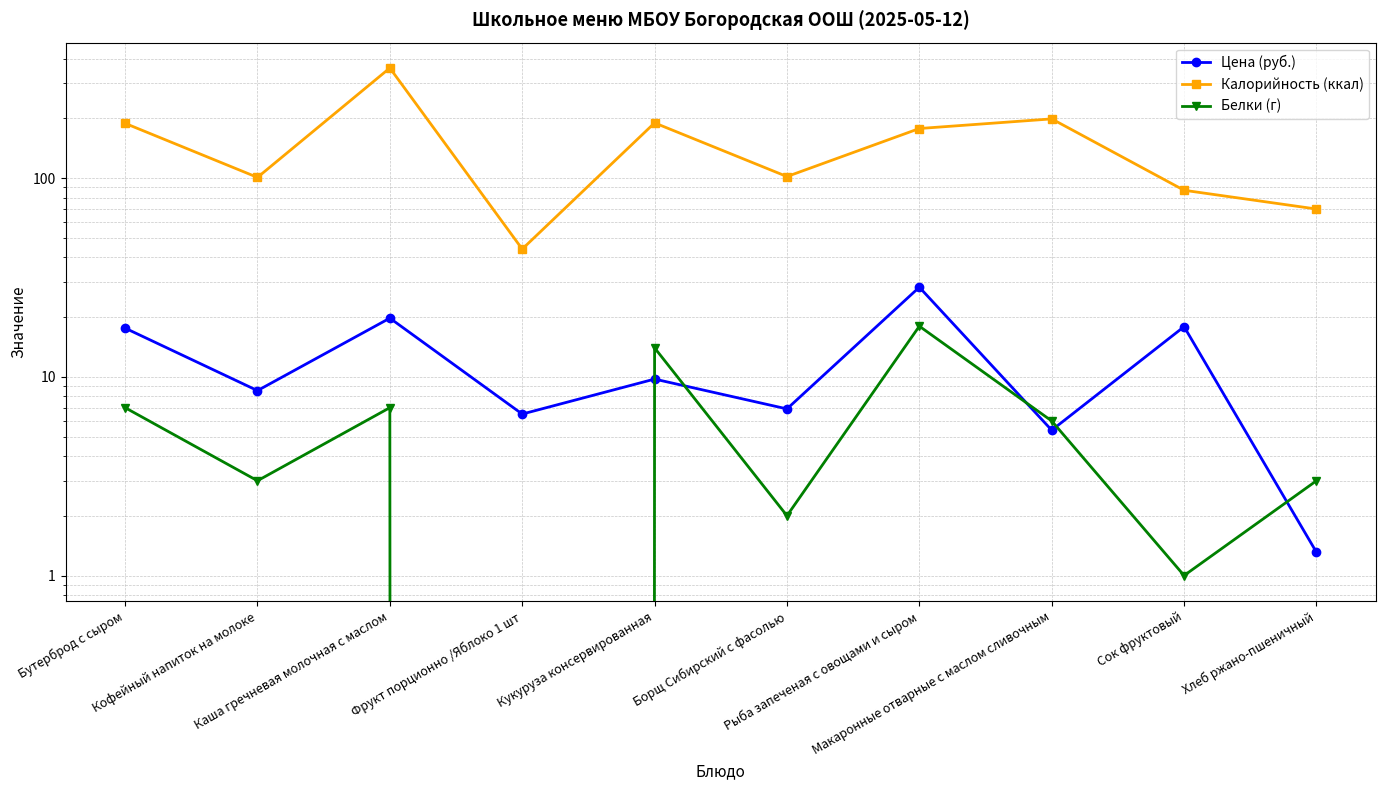

Reading right to left, list all the values displayed in this chart.

Цена (руб.): 1.3	17.9	5.4	28.3	6.9	9.8	6.5	19.8	8.5	17.6
Калорийность (ккал): 70.0	87.0	199.0	178.0	102.0	190.0	44.0	359.0	101.0	189.0
Белки (г): 3.0	1.0	6.0	18.0	2.0	14.0	0.0	7.0	3.0	7.0